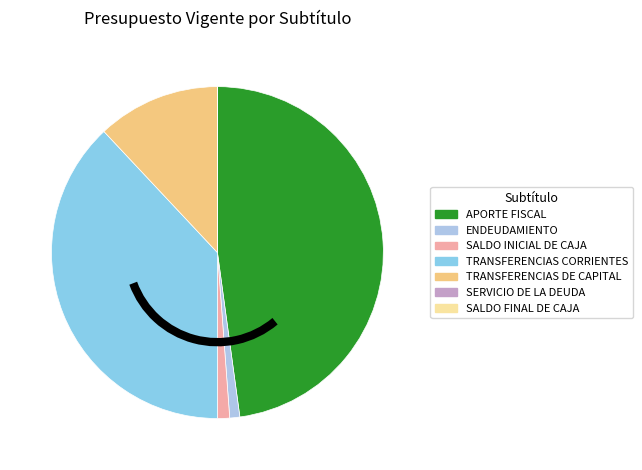

How many slices are in this pie chart?

7